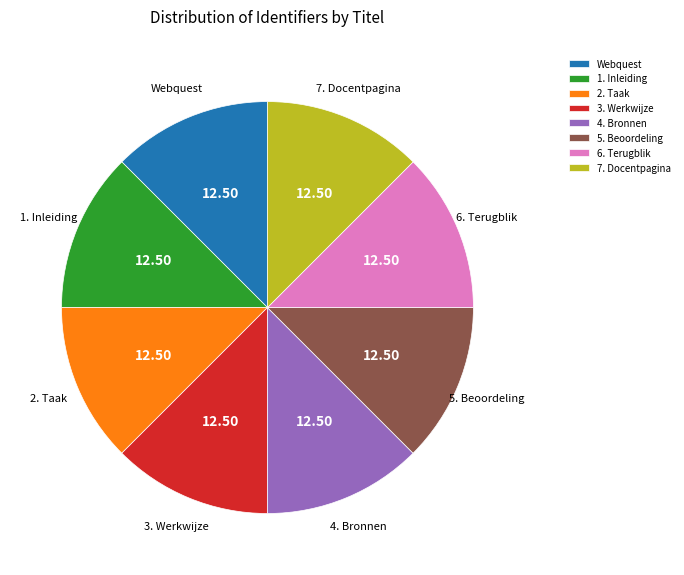

Do 4. Bronnen and 2. Taak together represent more than half of the pie?

No